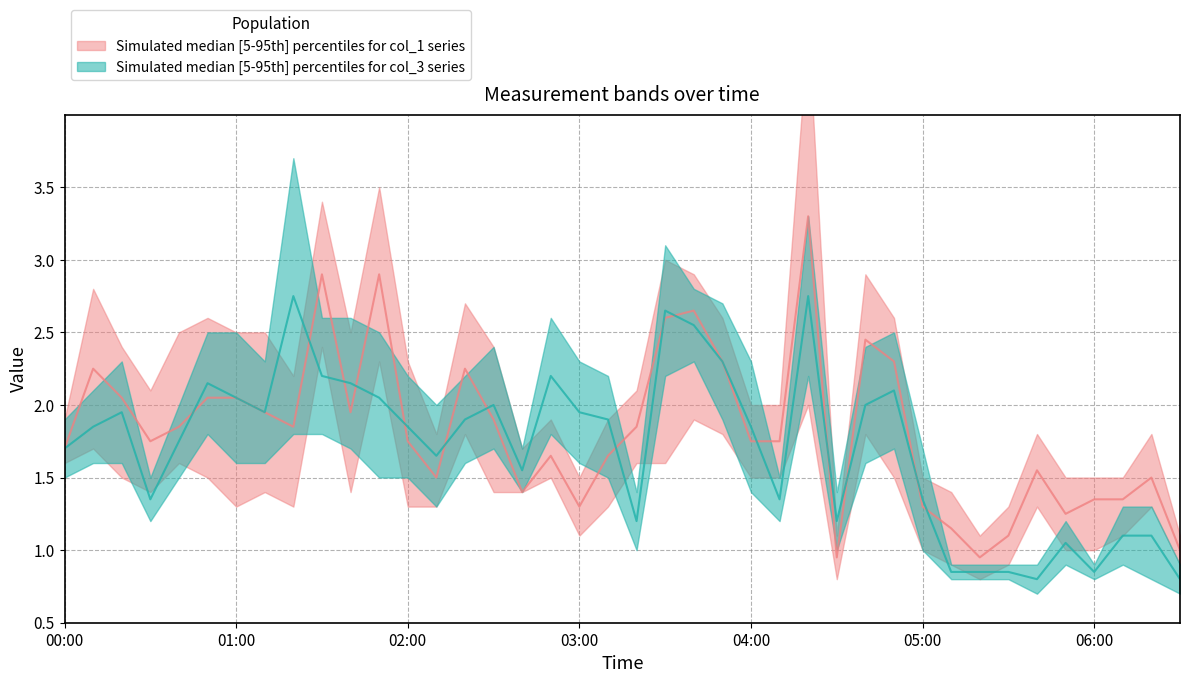

Rank the series at 05:20 from highest to lowest value.

col_1_upper, col_1_median, col_3_upper, col_3_median, col_1_lower, col_3_lower